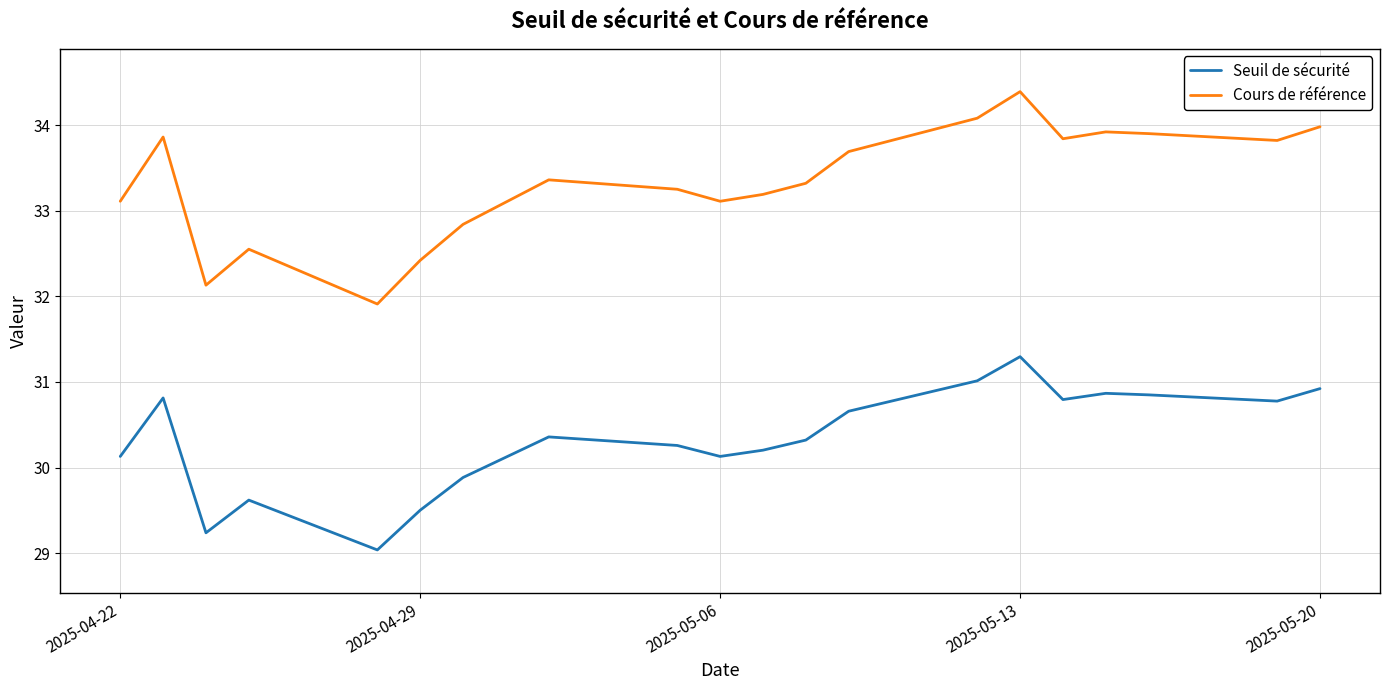

True or false: Cours de référence and Seuil de sécurité cross at least once.

False